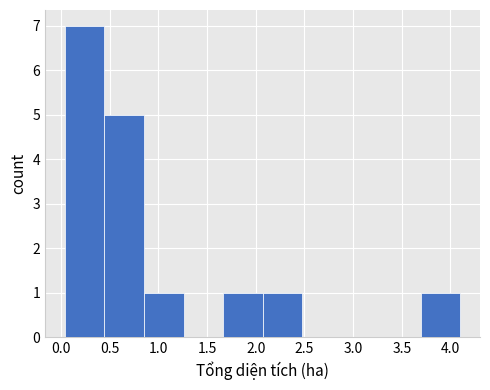

How tall is the bar that spans 2.05 to 2.50 on the x-axis? Neither the bar edges nor the heights are printed on the chart, so give them approximately, as read against the axes.

1